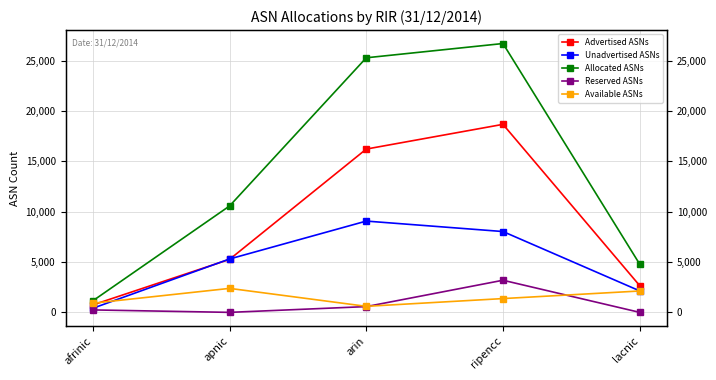

Where does the Reserved ASNs series first go above 243?

arin